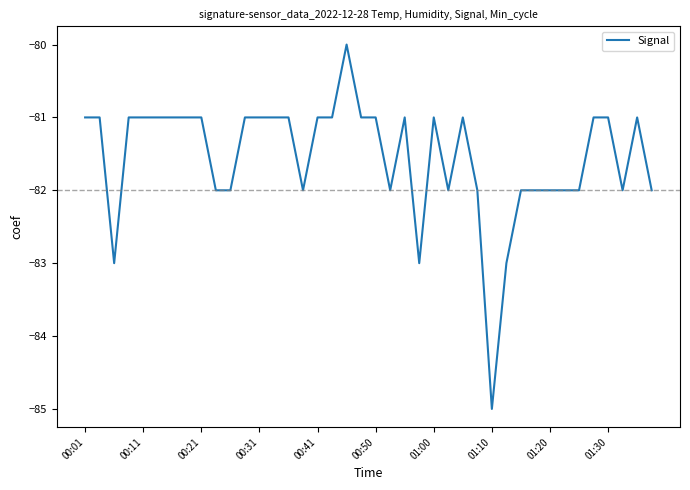

What is the smallest value displayed?

-85